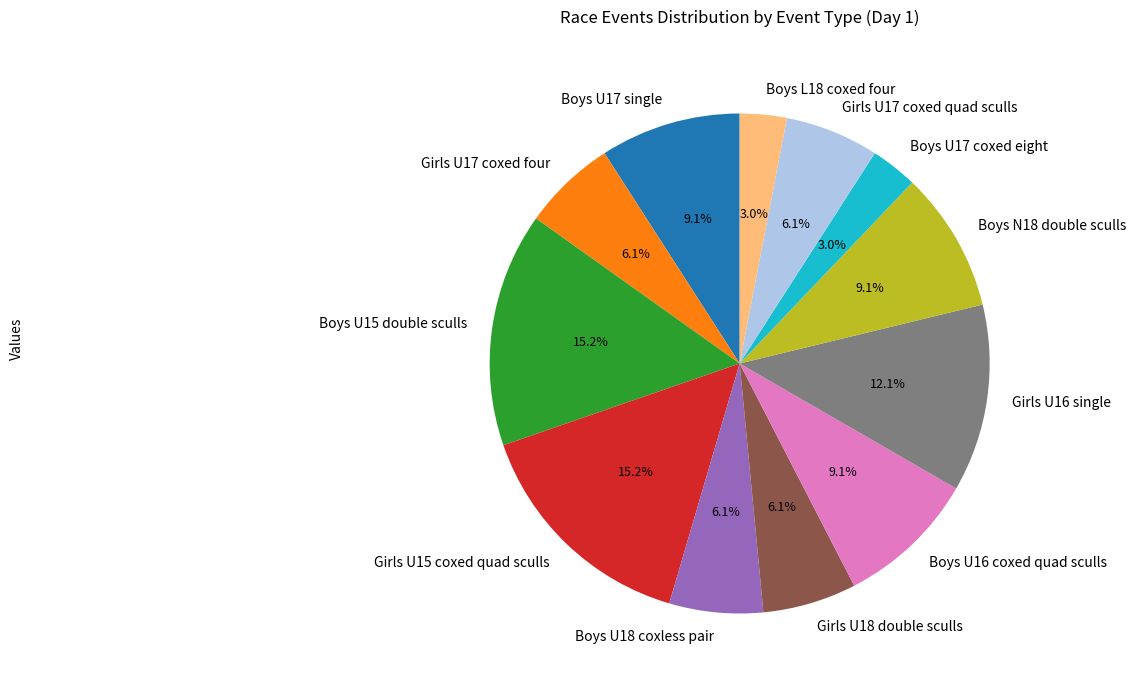

Count the number of slices in the pie.

12